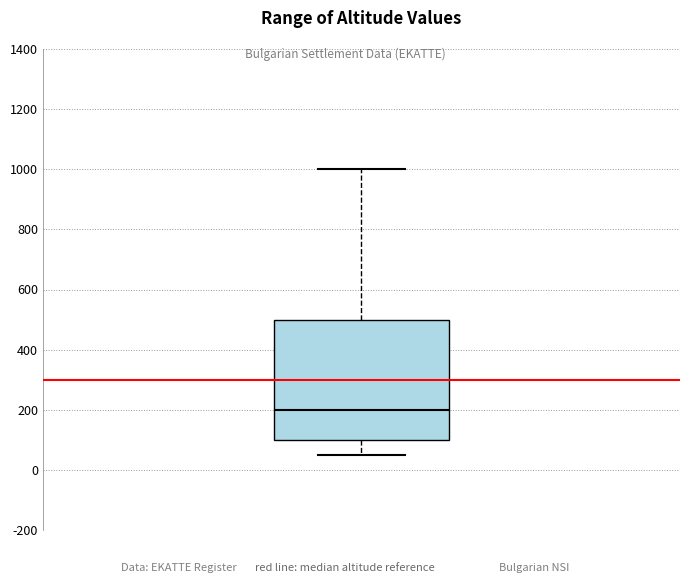

Transcribe this box plot: give where the median line is, the range the box spans, and where the two whiskers end, as read against the y-axis. The values are not printed on the chart, so give them approximately, as read against the axis.

median 200, box 100 to 500, whiskers 60 to 1000